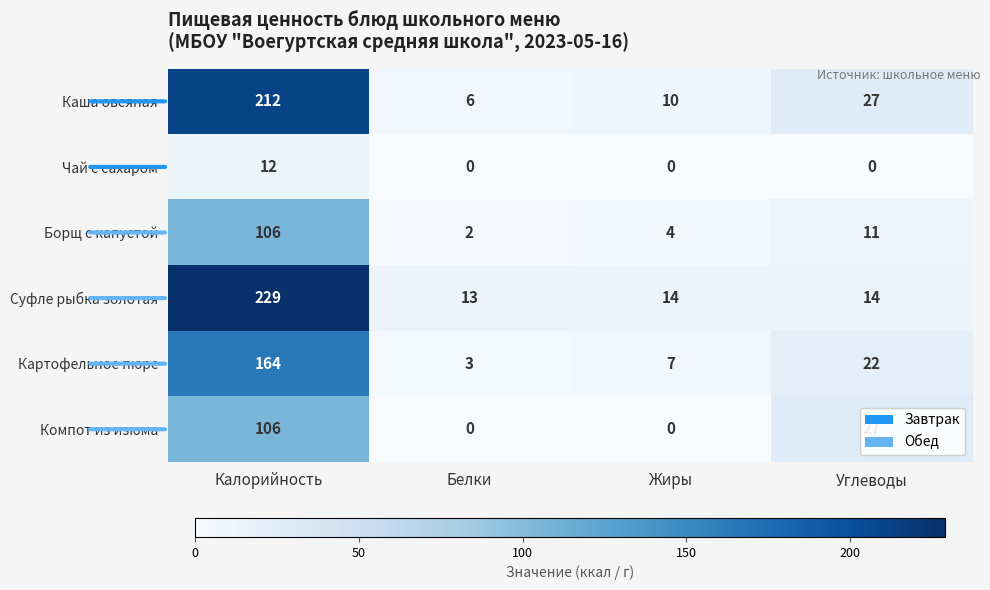

What is the average value of the Борщ с капустой series?

31